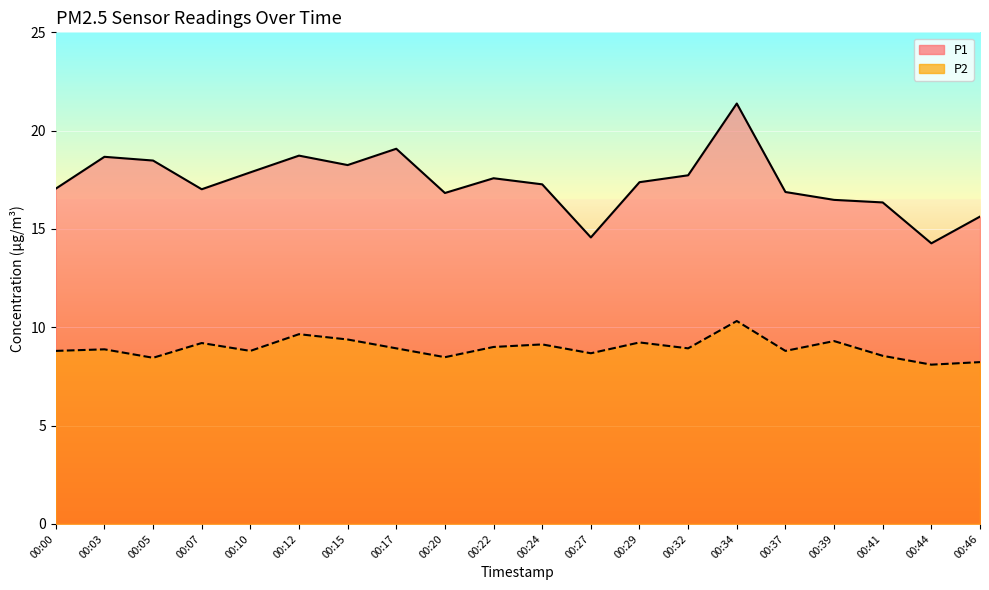

True or false: P1 has more than 2 interior local peaks.

True